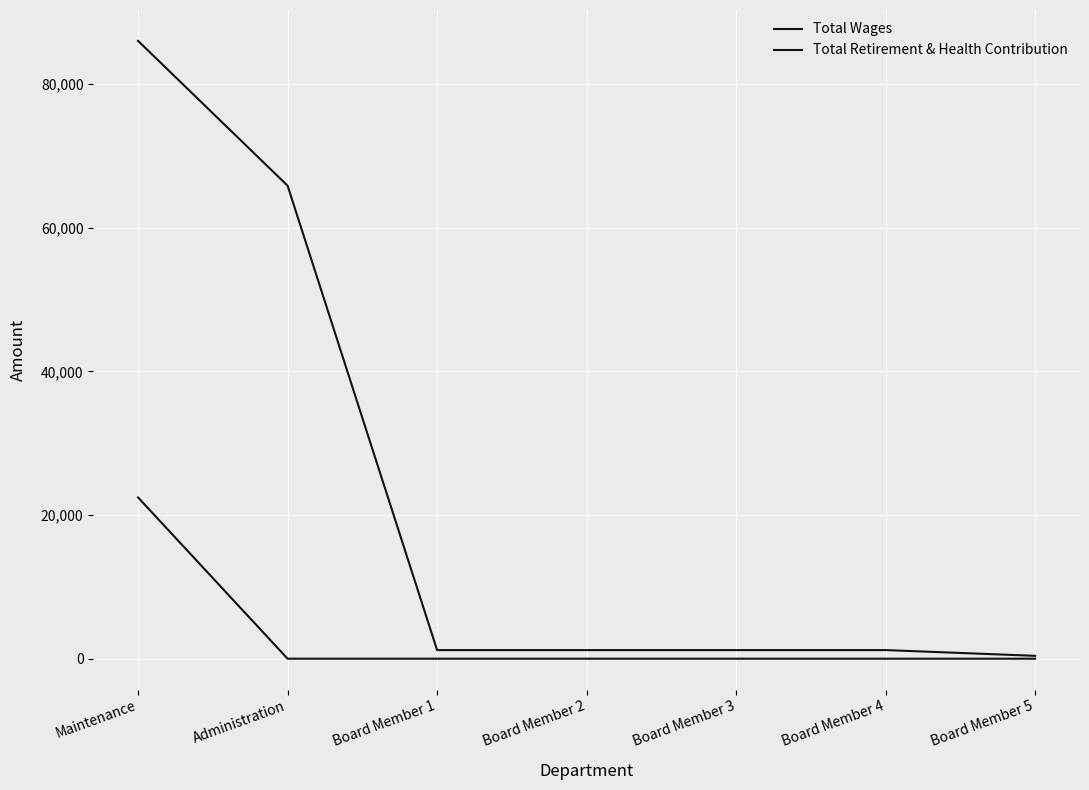

How many lines are shown in the chart?

2